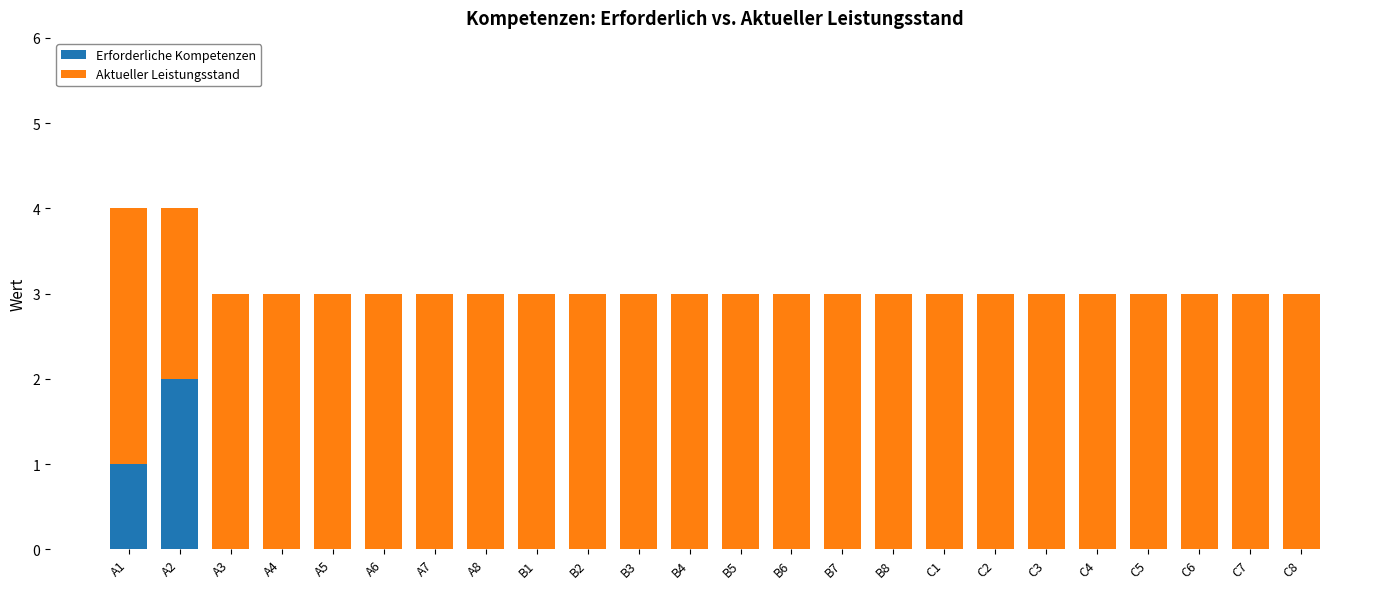

Is it true that Erforderliche Kompetenzen equals 0 at B6?

True